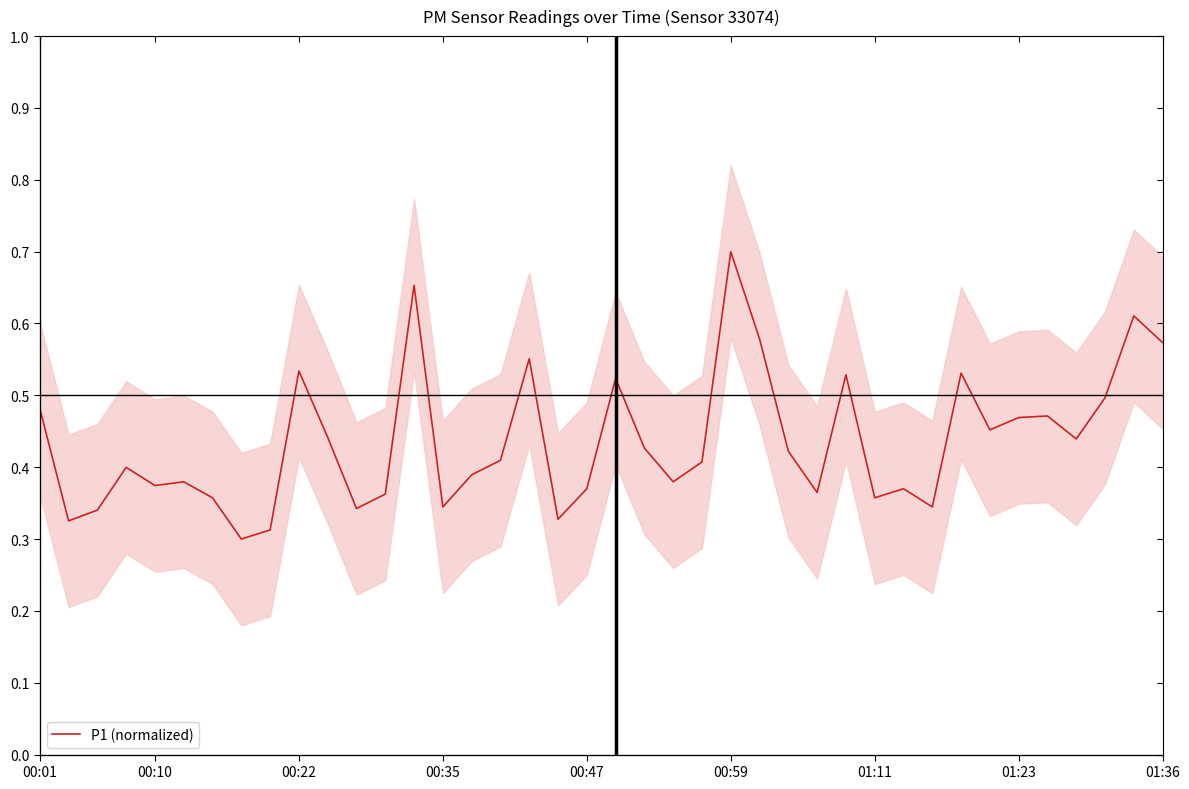

True or false: the data has more than 2 interior local peaks.

True